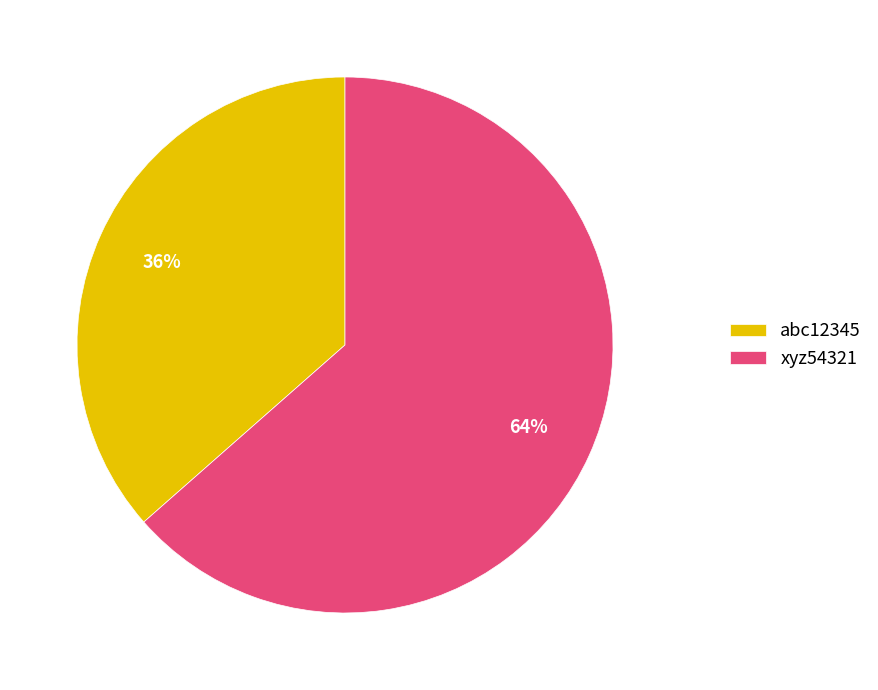

How many segments does this pie chart have?

2